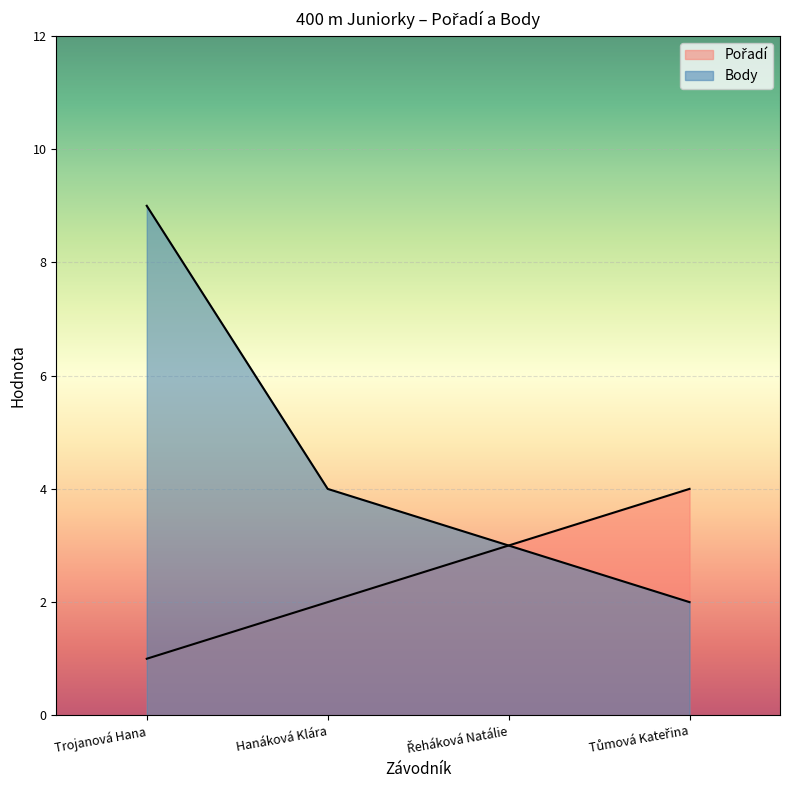

Read the Pořadí value at Tůmová Kateřina.

4